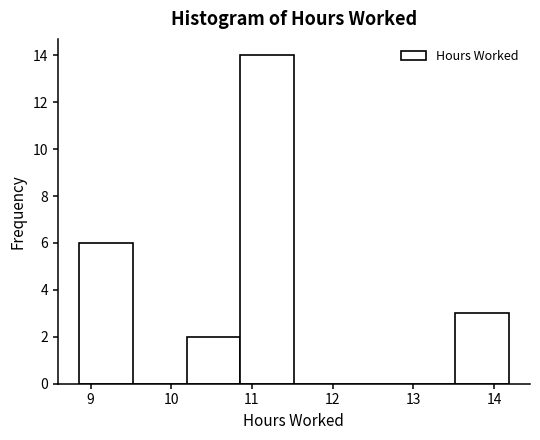

Over which range of the x-axis is the bar tallest?

10.9 to 11.5